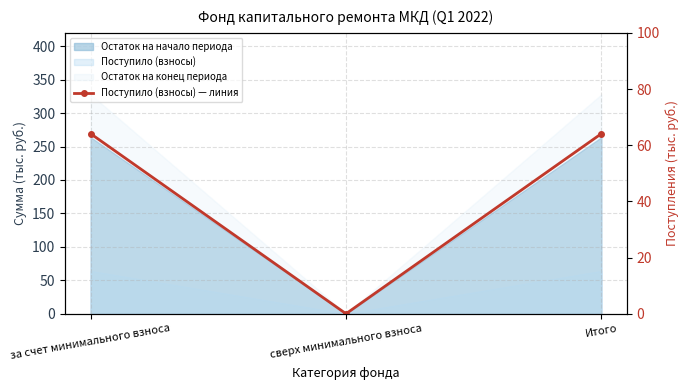

List the labels in order of value, smallest first.

сверх минимального взноса, за счет минимального взноса, Итого